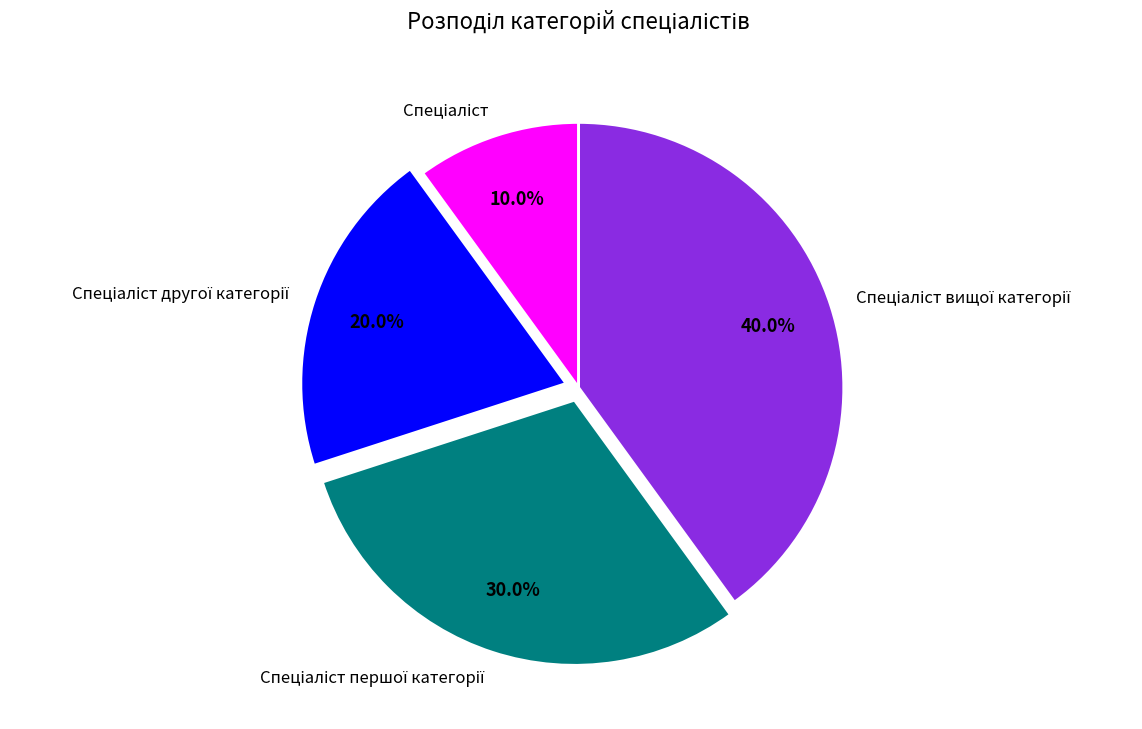

Is there any slice that represents more than half of the pie?

No